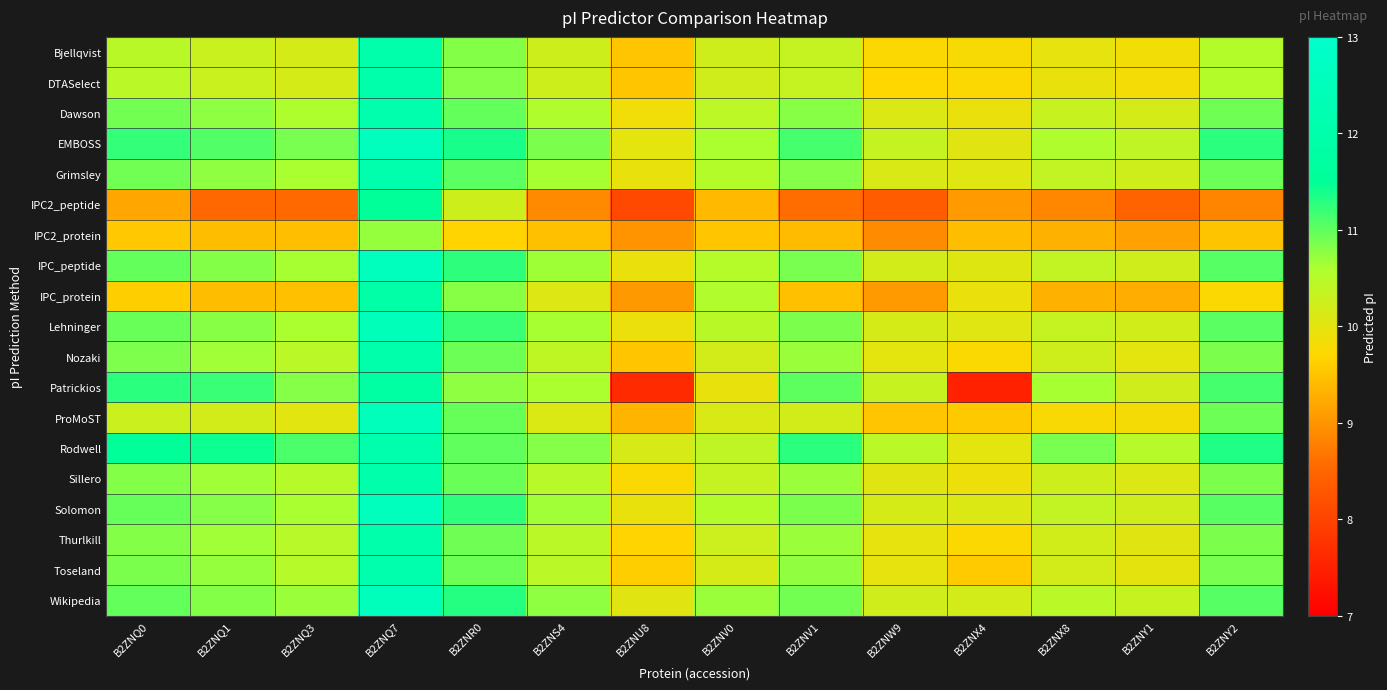

At which category is the sum across all series the highest?

B2ZNQ7